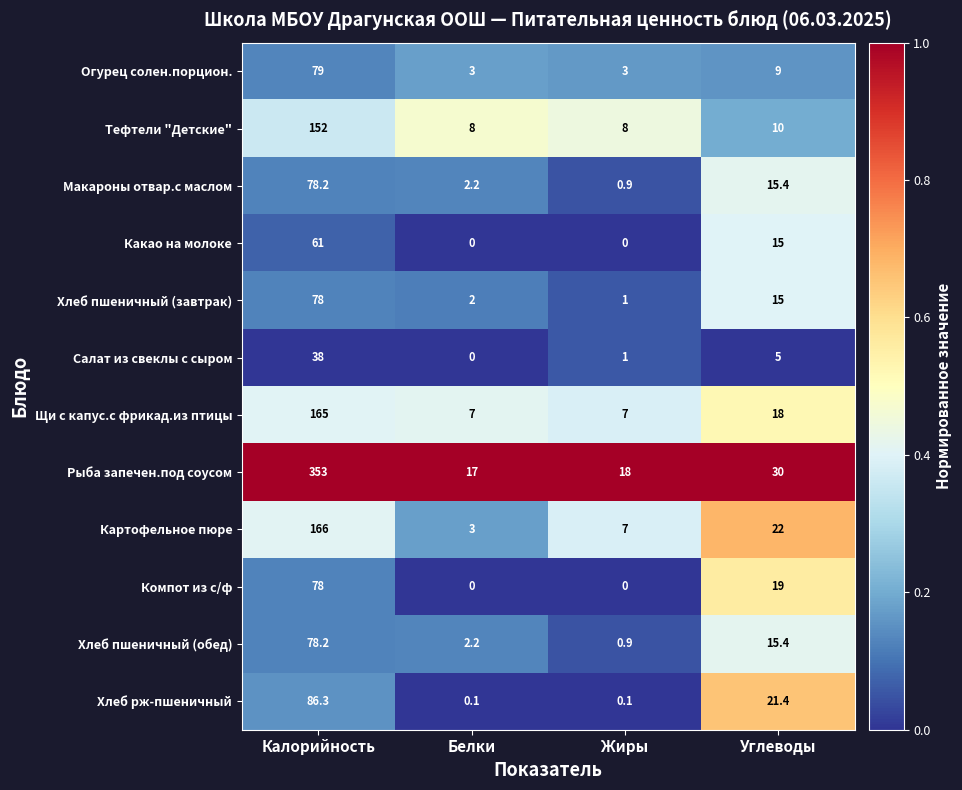

True or false: Огурец солен.порцион. has a value of 3.0 at Белки.

True